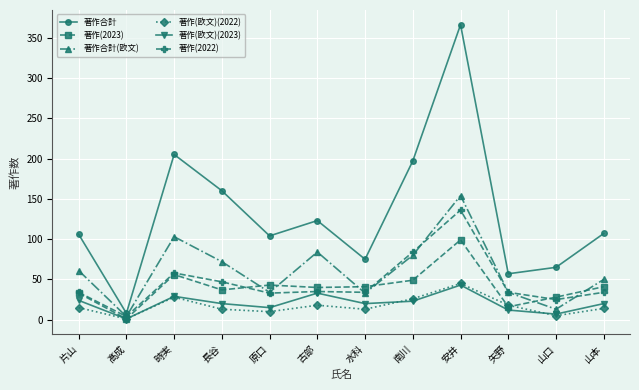

Which series changed the most between 髙成 and 水科?

著作合計